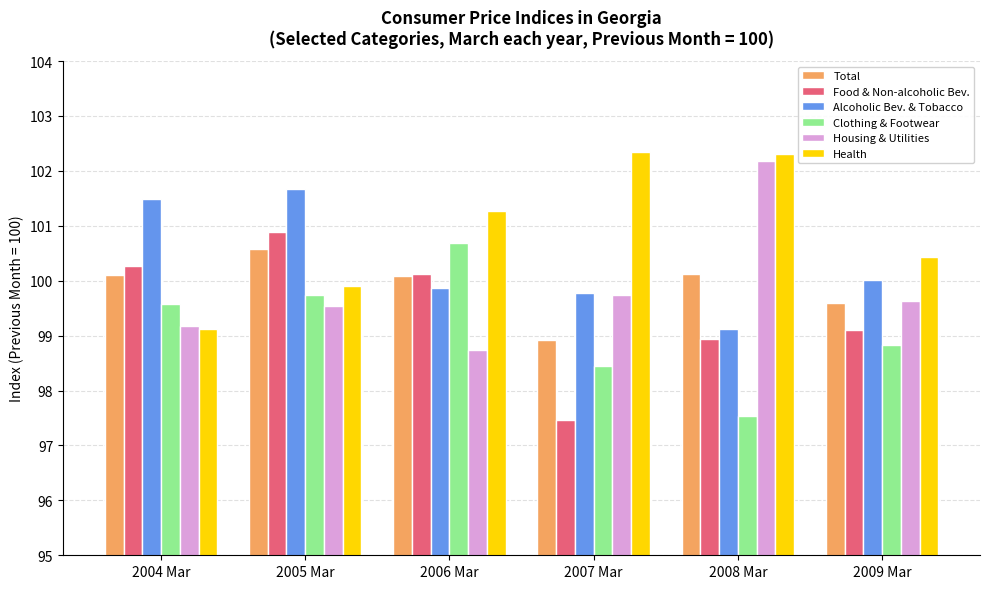

What is the average value of the Alcoholic Bev. & Tobacco series?

100.3